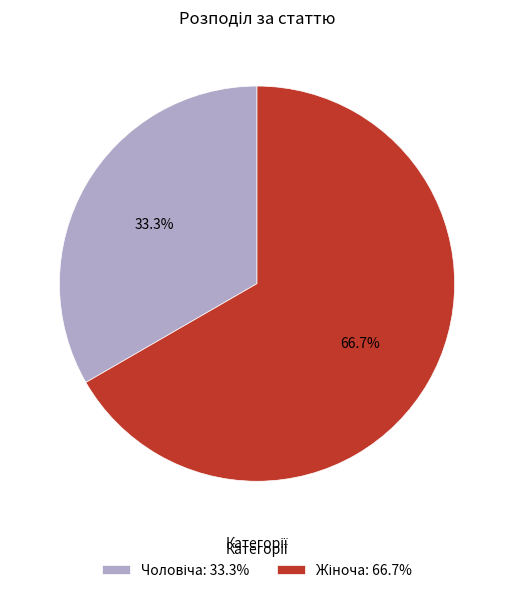

How many segments does this pie chart have?

2